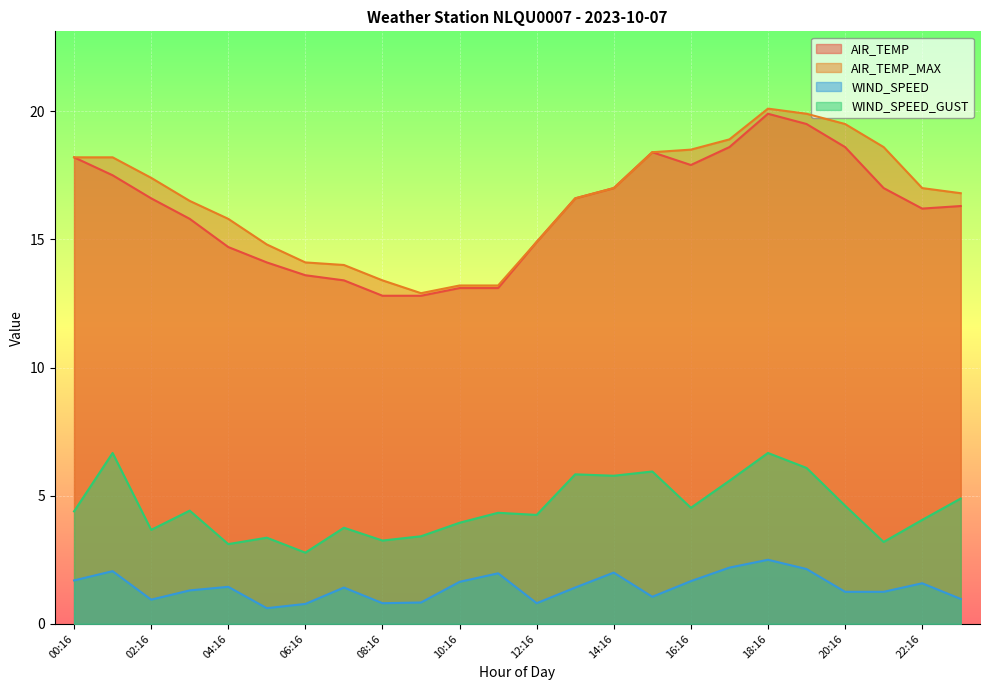

How many lines are shown in the chart?

4